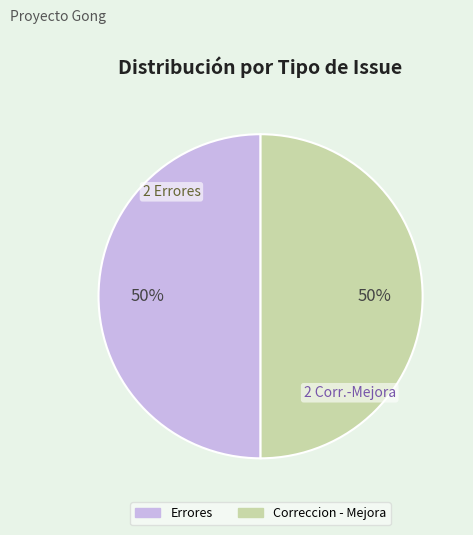

Combined, do Correccion - Mejora and Errores account for over 50%?

Yes